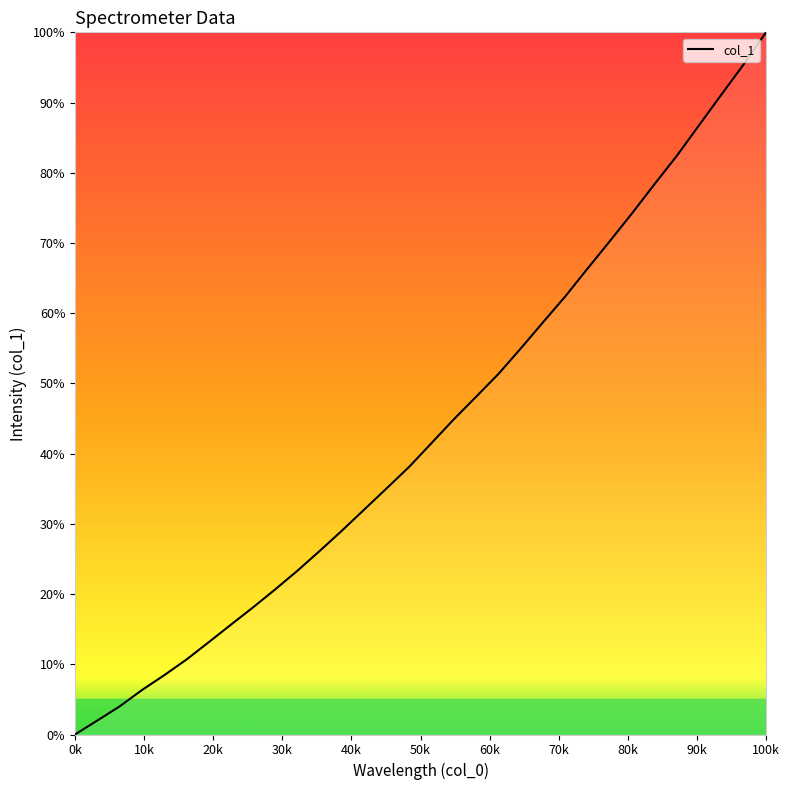

Reading left to right, what are all the values shown in this chart?

0.0	2.0	4.0	6.3	8.4	10.7	13.1	15.7	18.1	20.7	23.4	26.2	29.1	32.1	35.1	38.2	41.5	44.9	48.1	51.4	55.0	58.7	62.4	66.4	70.3	74.3	78.4	82.4	86.8	91.1	95.4	100.0